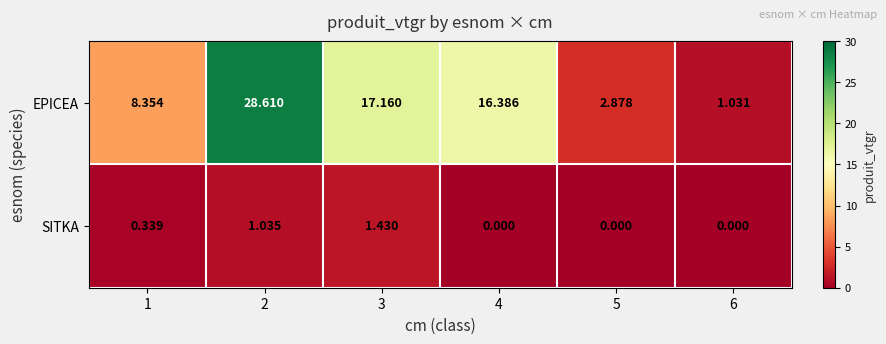

Which series has the largest total across all categories?

EPICEA